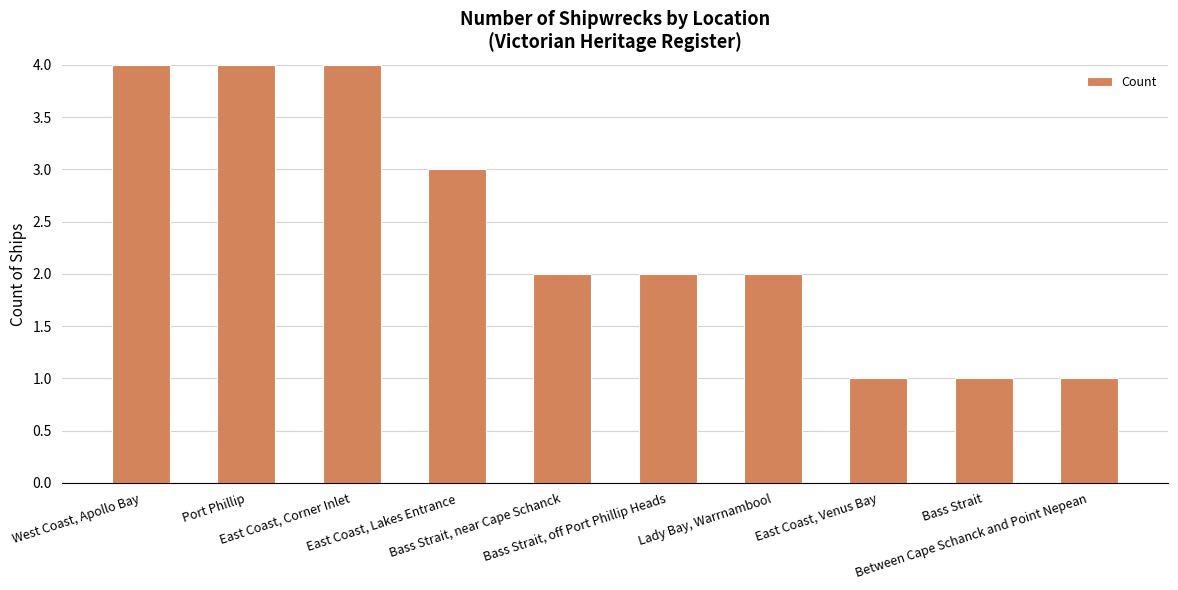

Are the bars grouped side by side (vs. stacked)?

No